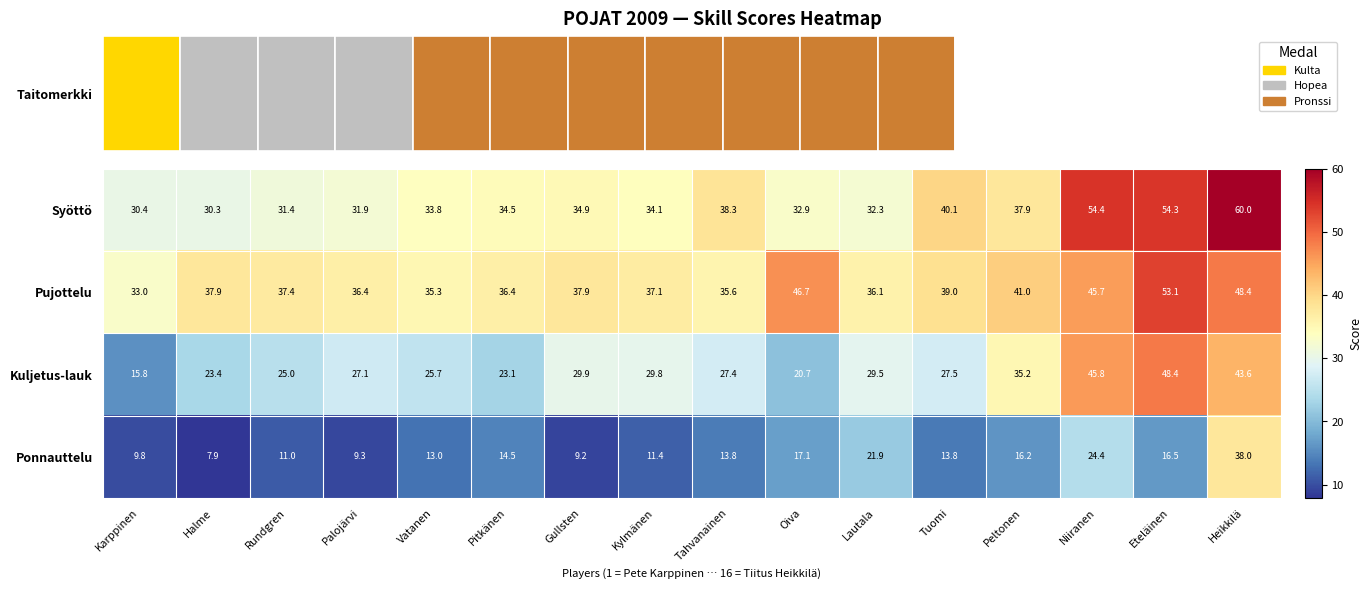

The Ponnauttelu series shows 5.4 at Kylmänen. True or false?

False